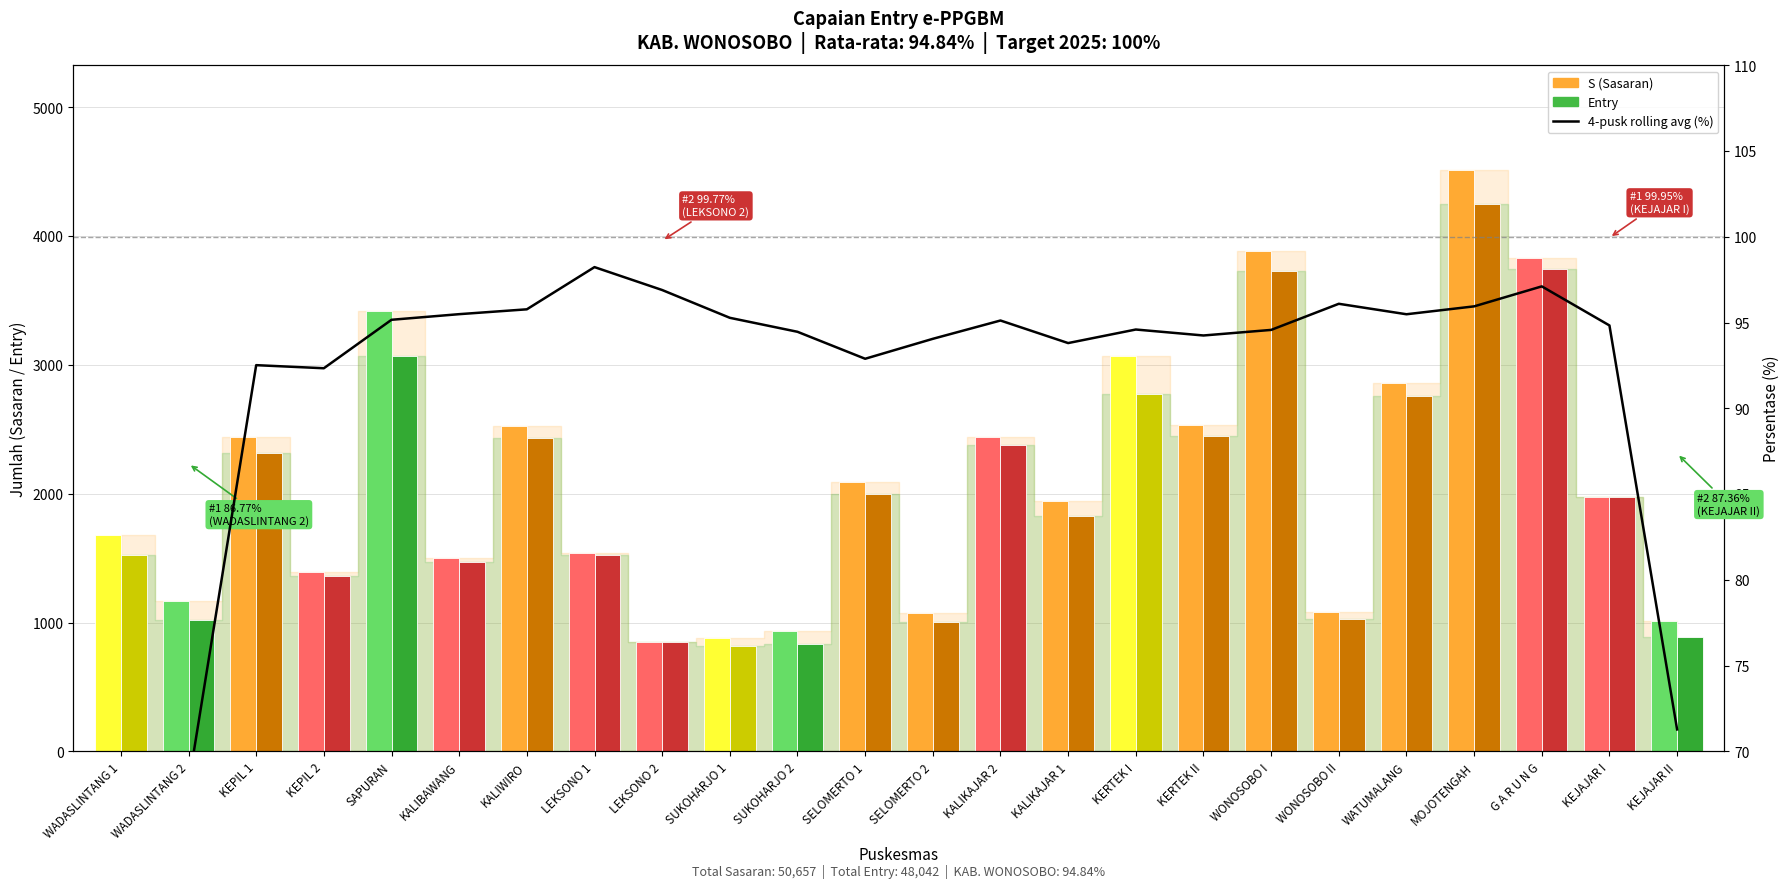

What position from the left is SELOMERTO 2?

13